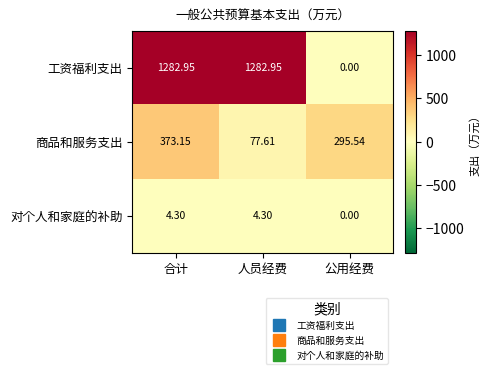

Between 人员经费 and 公用经费, which series saw the biggest shift?

工资福利支出